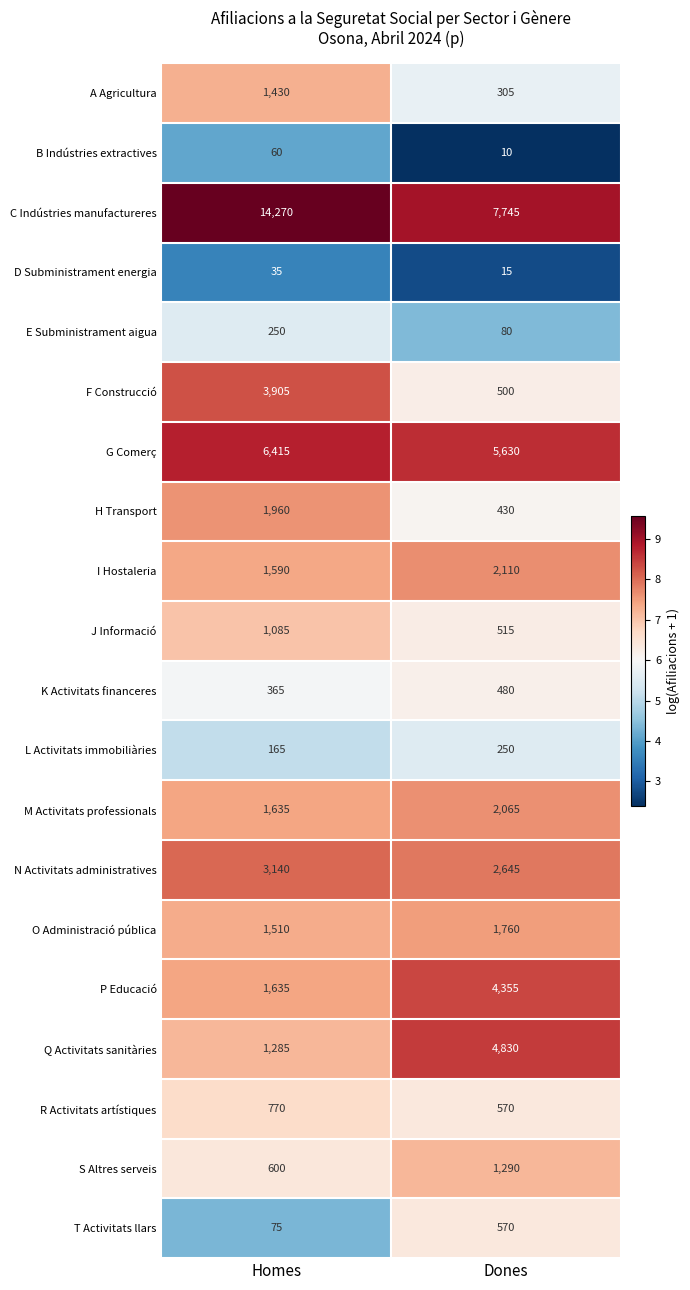

Rank the categories by B Indústries extractives value from highest to lowest.

Homes, Dones